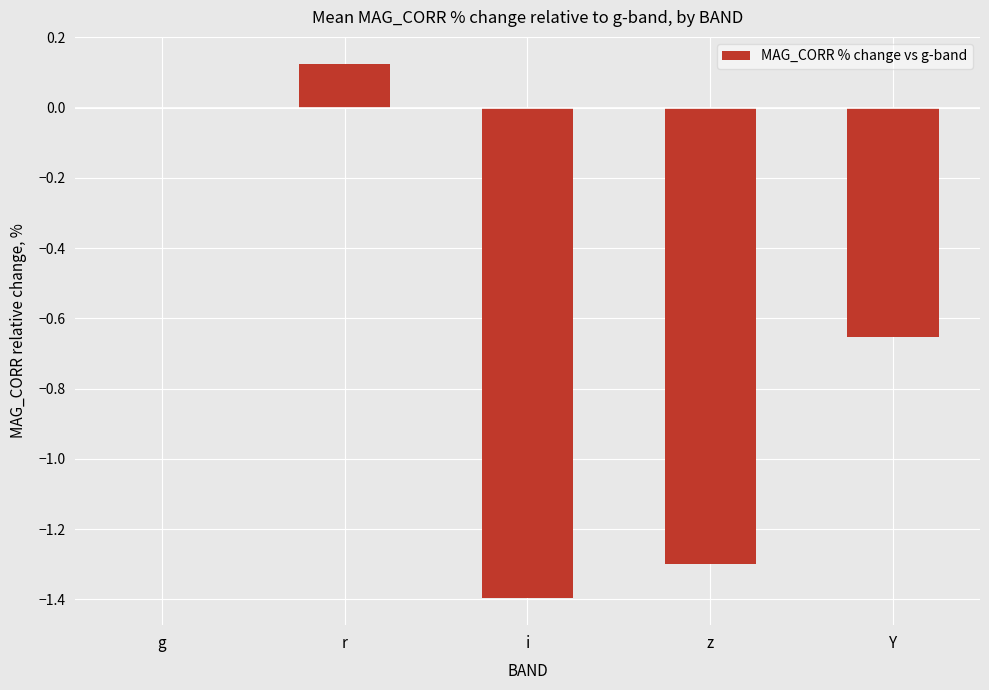

How many distinct data groups are displayed?

1